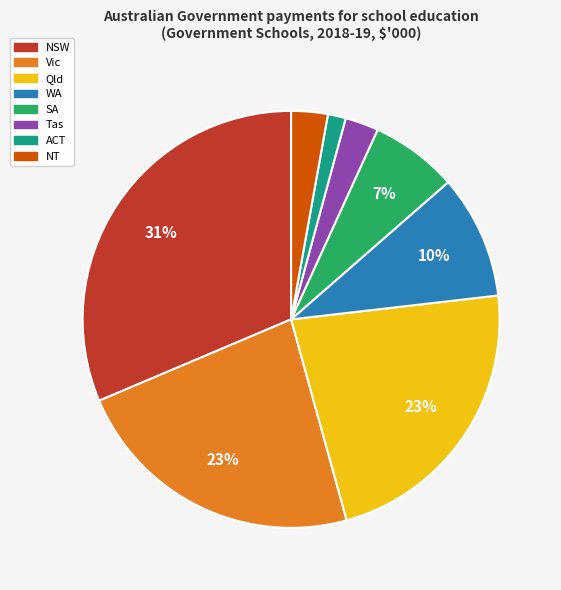

The SA slice represents 7% of the pie. True or false?

True